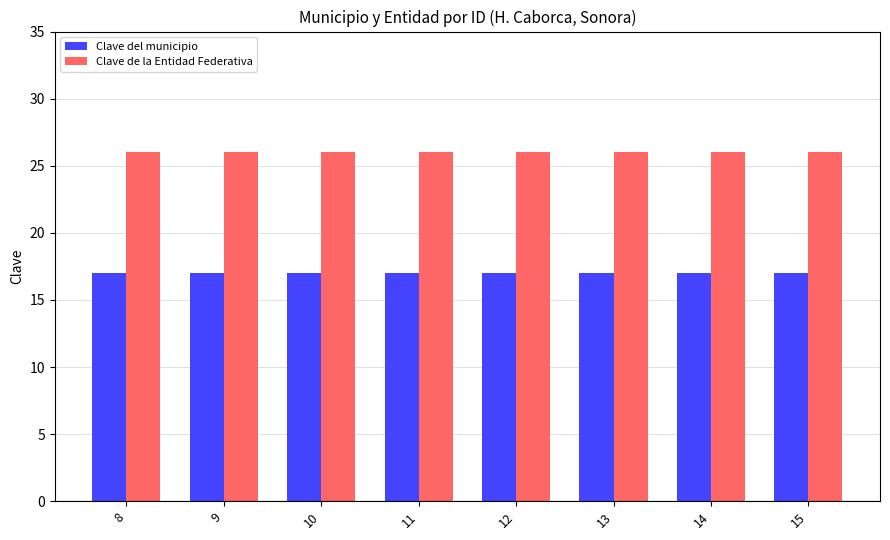

How many groups of bars are there?

8